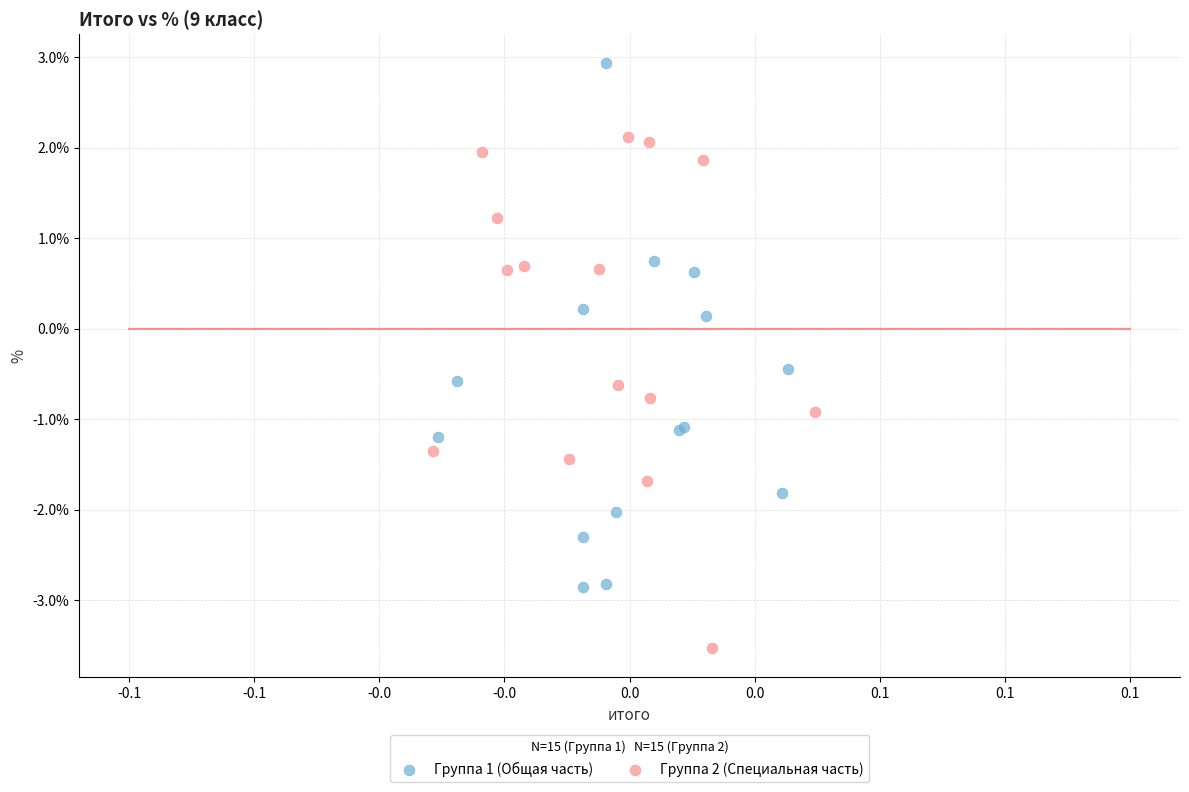

Which series contains the lowest Y value?

Группа 2 (Специальная часть)